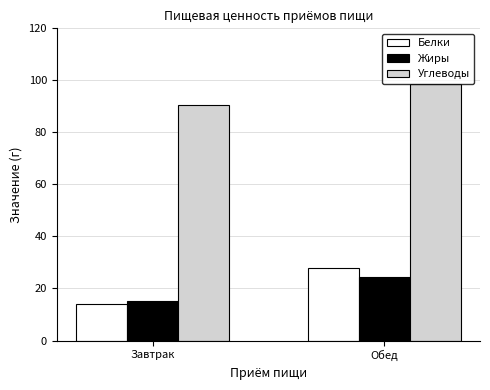

Which series has the largest range (max minus min)?

Белки